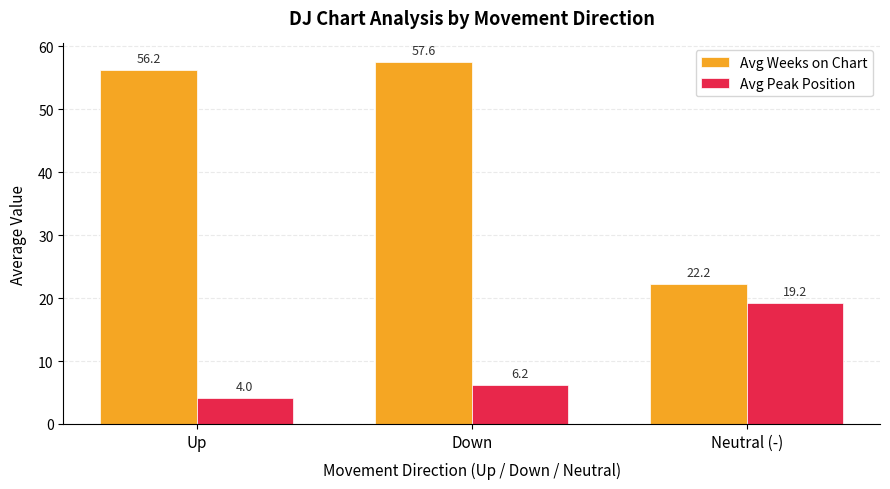

What is the average value of the Avg Weeks on Chart series?

45.3